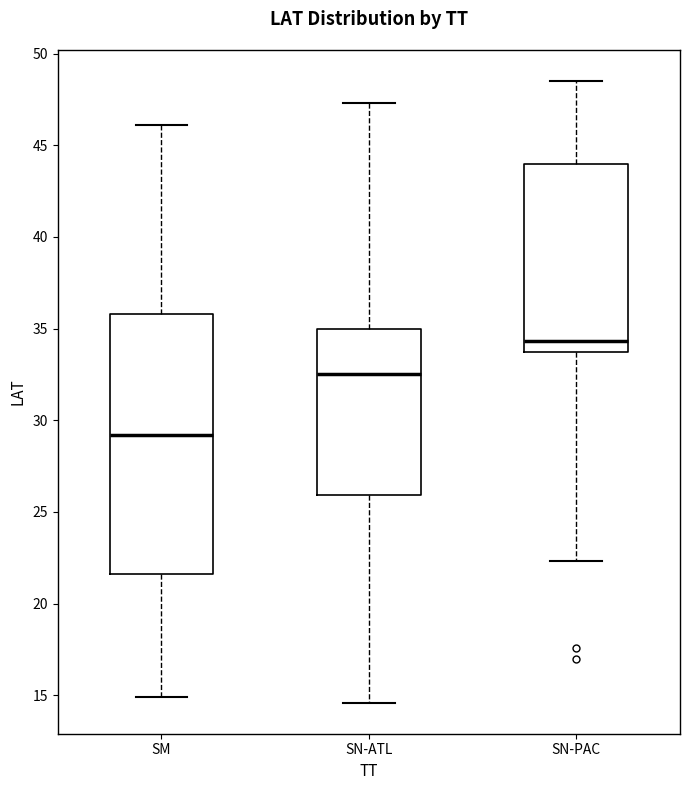

Reading left to right, transcribe this box plot: for each box, give where its median line is, the range the box spans, and where its two whiskers end, as read against the y-axis. The values are not printed on the chart, so give them approximately, as read against the axis.

SM: median 29.0, box 21.5 to 36.0, whiskers 15.0 to 46.0
SN-ATL: median 32.5, box 26.0 to 35.0, whiskers 14.5 to 47.5
SN-PAC: median 34.5, box 33.5 to 44.0, whiskers 22.5 to 48.5